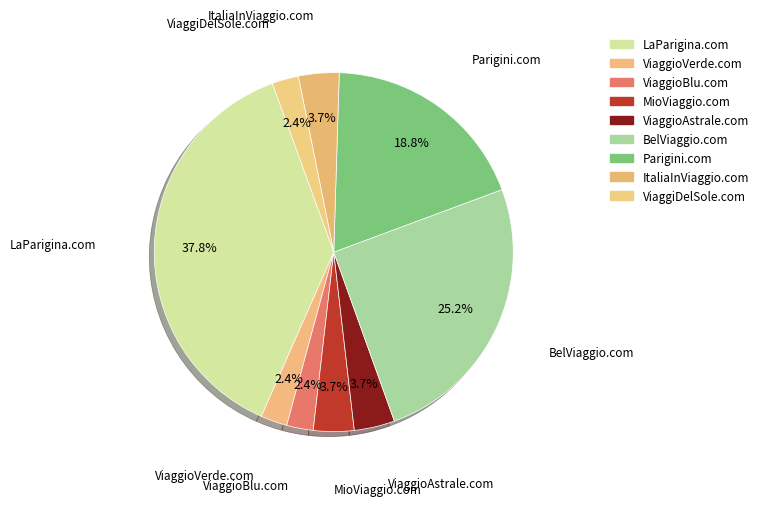

To the nearest percent, what is the difference between the largest and smallest slice percentages?

35%